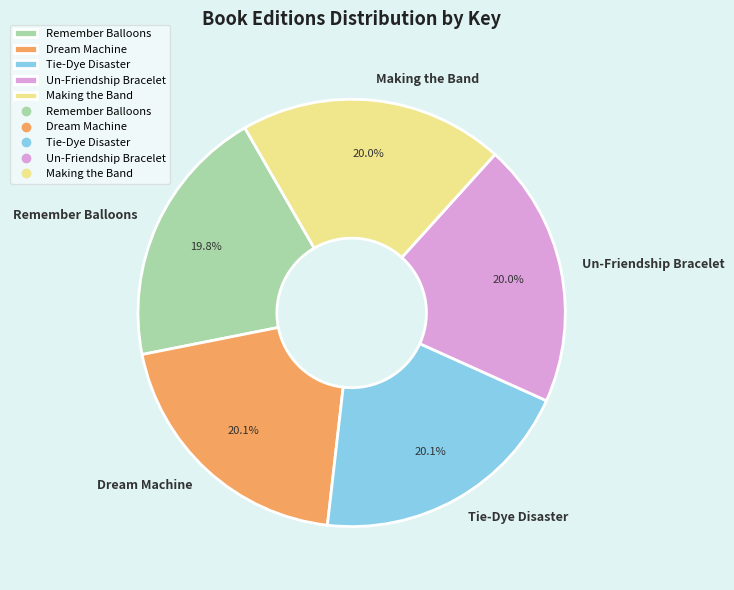

Does Un-Friendship Bracelet represent more than half of the total?

No